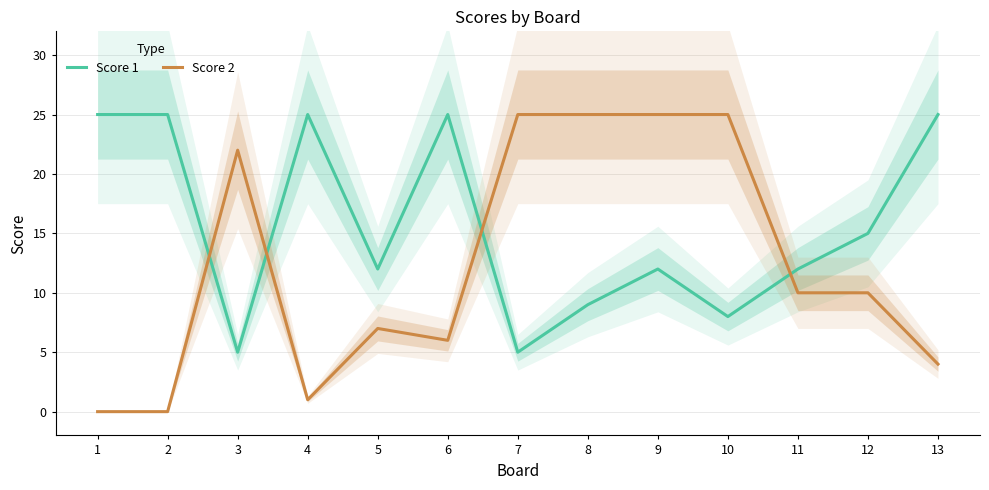

What is the difference between the Score 1 values at 6 and 10?

17